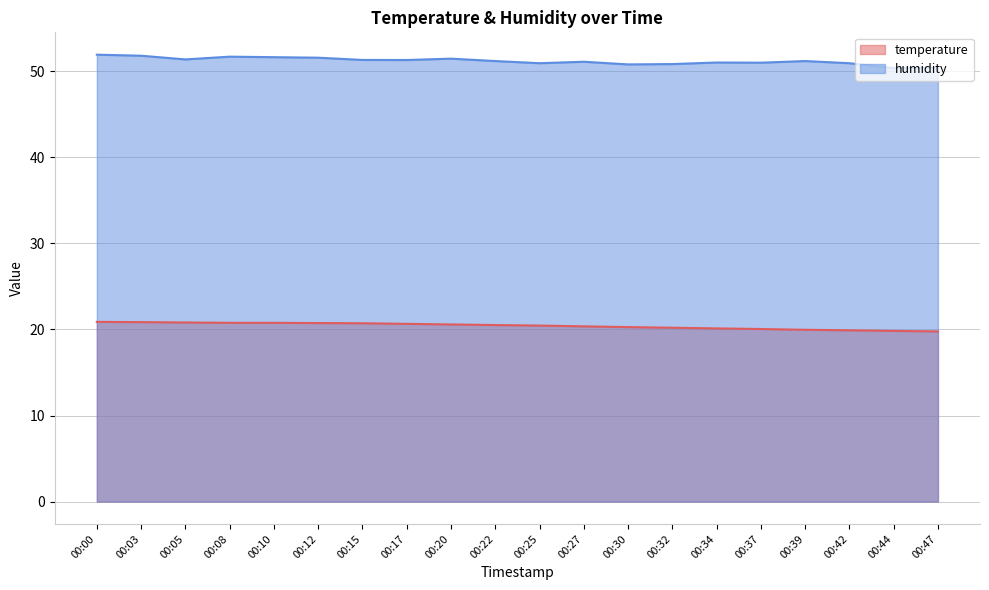

True or false: temperature has more than 1 points higher than both neighbors.

False